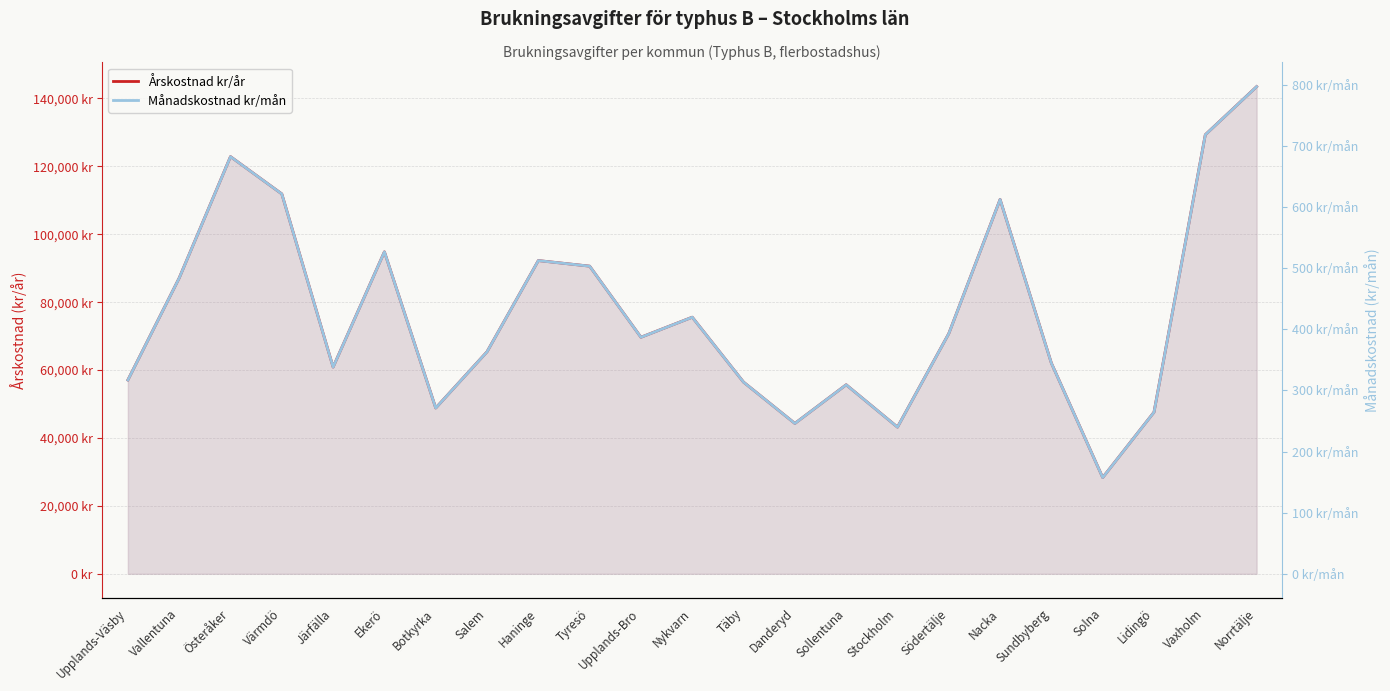

Reading left to right, transcribe all the data shown in this chart.

Årskostnad kr/år: Upplands-Väsby=57085.6	Vallentuna=87120.0	Österåker=122872.0	Värmdö=111892.0	Järfälla=60880.0	Ekerö=94837.0	Botkyrka=48838.0	Salem=65400.0	Haninge=92258.8	Tyresö=90616.0	Upplands-Bro=69677.0	Nykvarn=75582.0	Täby=56454.5	Danderyd=44298.0	Sollentuna=55680.0	Stockholm=43206.0	Södertälje=70755.2	Nacka=110265.0	Sundbyberg=62050.0	Solna=28357.8	Lidingö=47609.0	Vaxholm=129325.0	Norrtälje=143482.5
Månadskostnad kr/mån: Upplands-Väsby=317.1	Vallentuna=484.0	Österåker=682.6	Värmdö=621.6	Järfälla=338.2	Ekerö=526.9	Botkyrka=271.3	Salem=363.3	Haninge=512.5	Tyresö=503.4	Upplands-Bro=387.1	Nykvarn=419.9	Täby=313.6	Danderyd=246.1	Sollentuna=309.3	Stockholm=240.0	Södertälje=393.1	Nacka=612.6	Sundbyberg=344.7	Solna=157.5	Lidingö=264.5	Vaxholm=718.5	Norrtälje=797.1